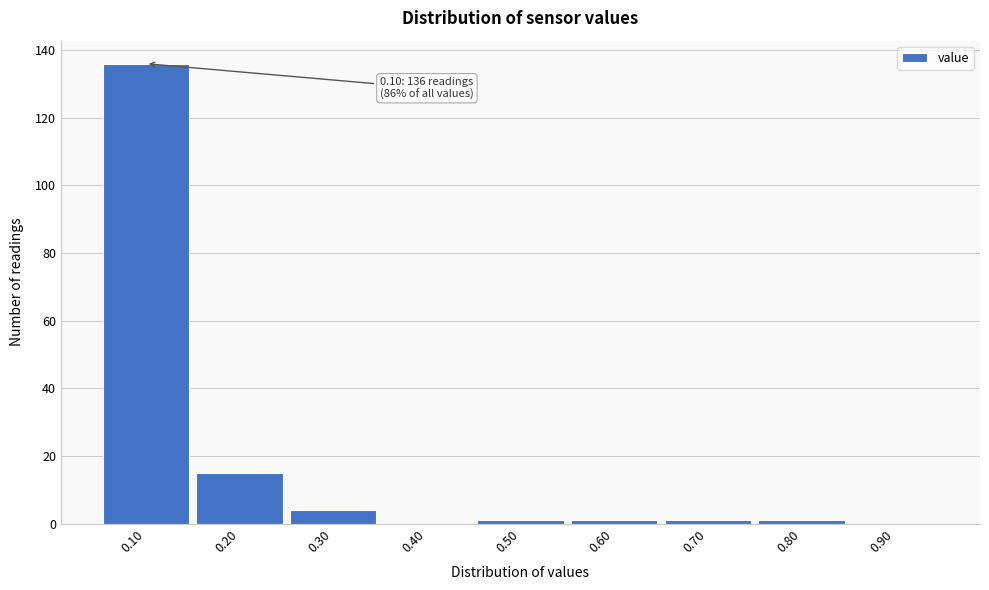

Over which range of the x-axis is the bar tallest?

0.05 to 0.15